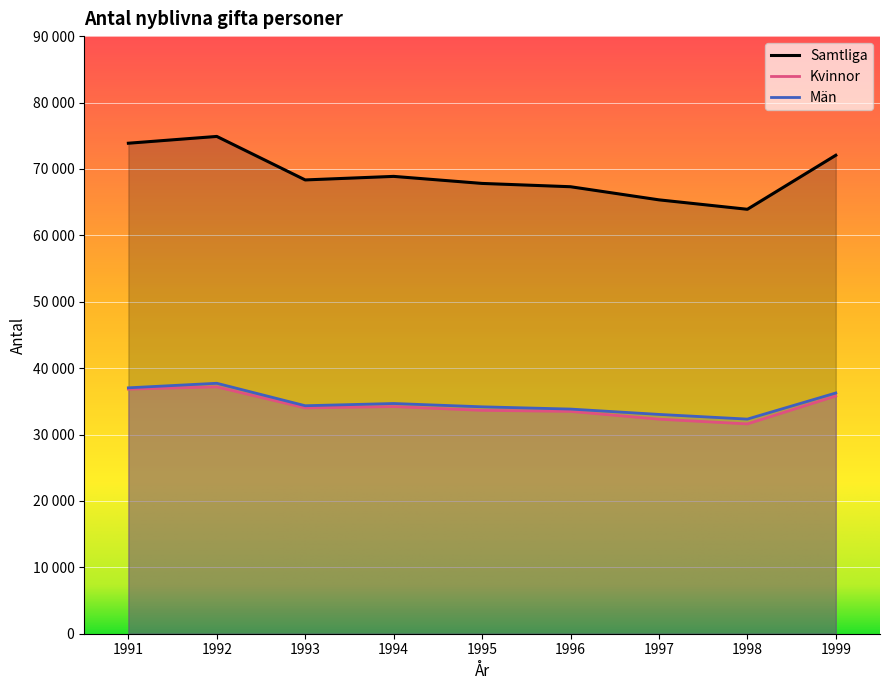

What is the total value across all series at 1996?

134634